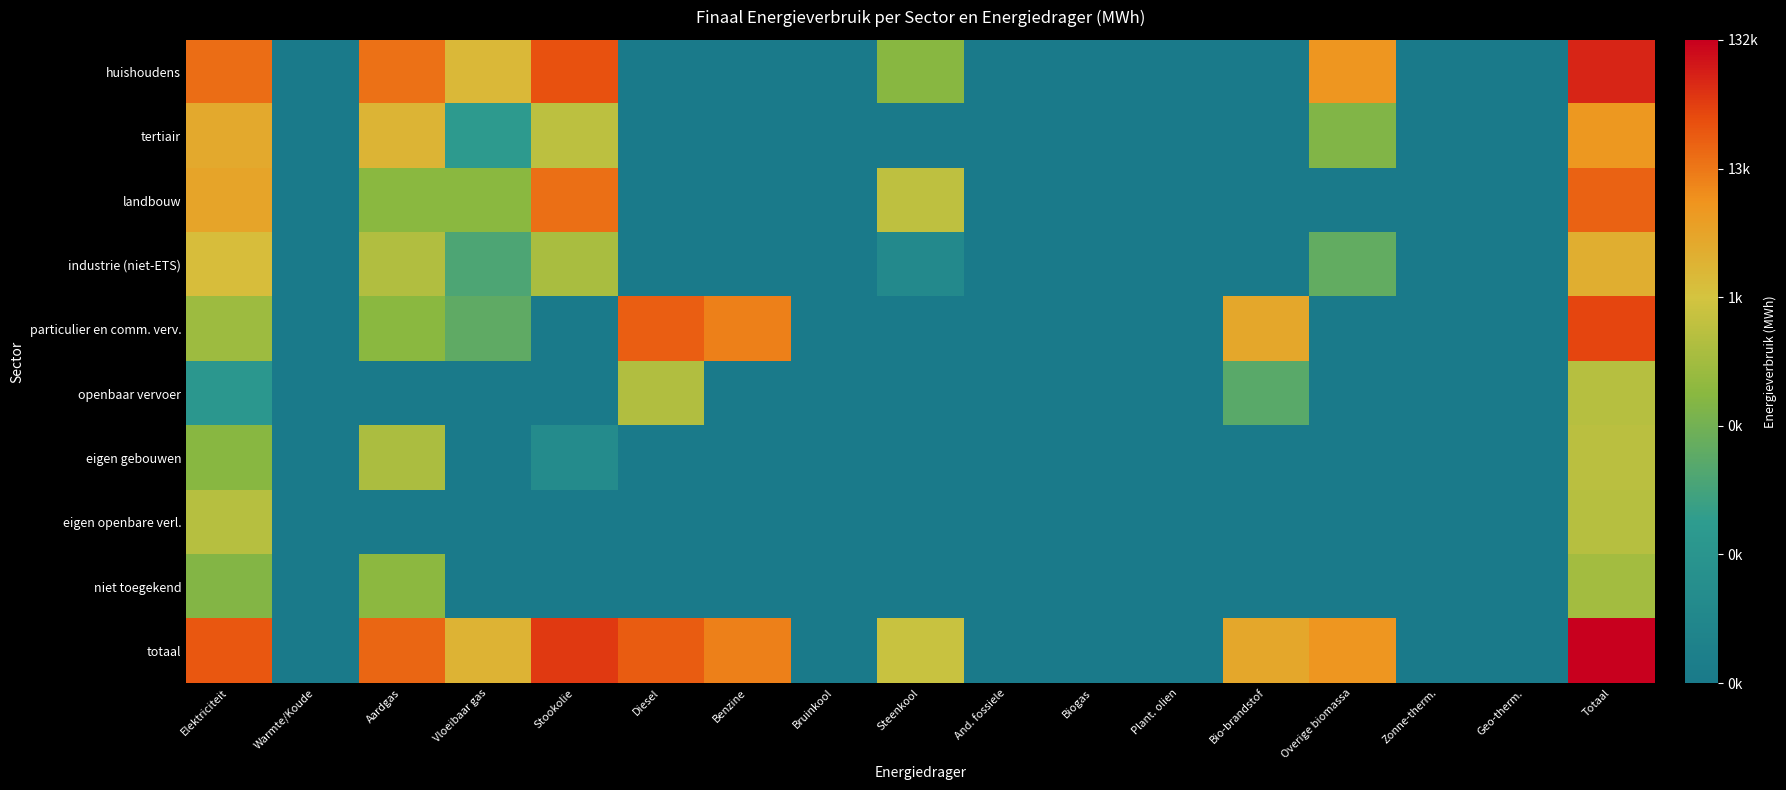

Which category has the lowest value across all series?

Warmte/Koude